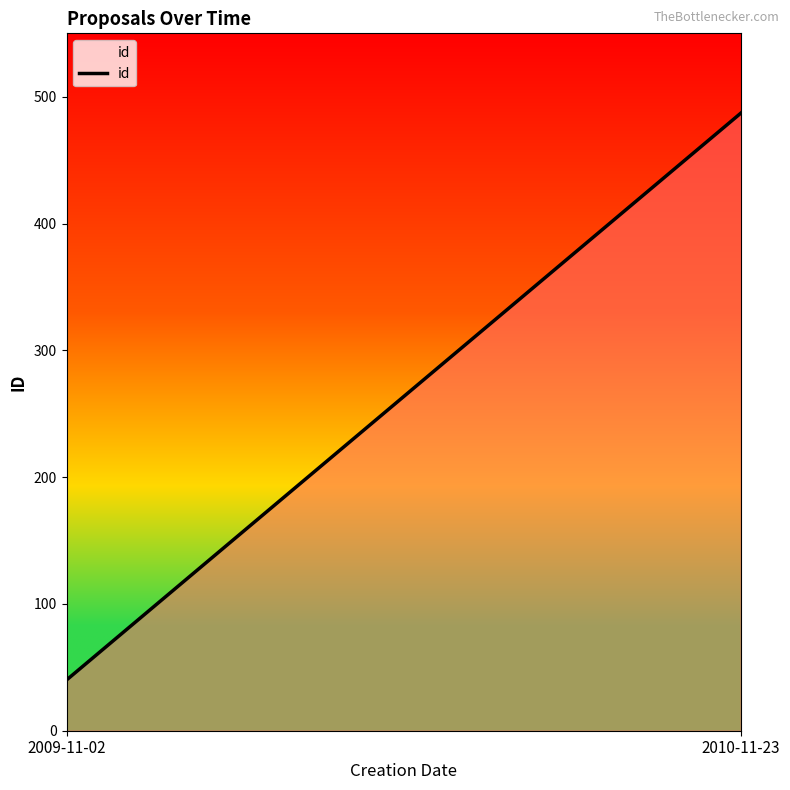

Where is the data nearest to the value 263?

2009-11-02